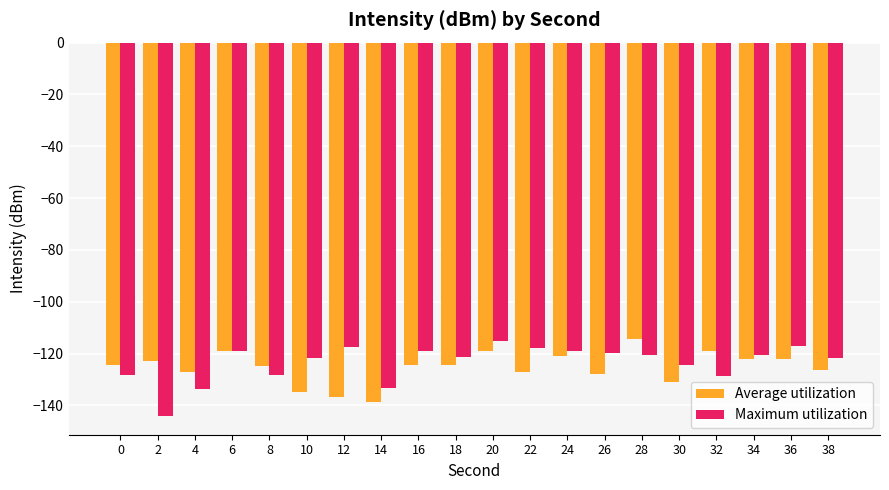

At 8, list the series in order from largest to smallest.

Average utilization, Maximum utilization